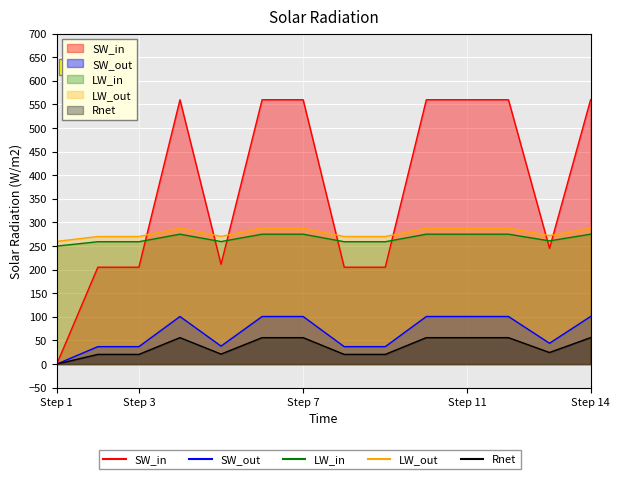

How many categories are shown in the chart?

14